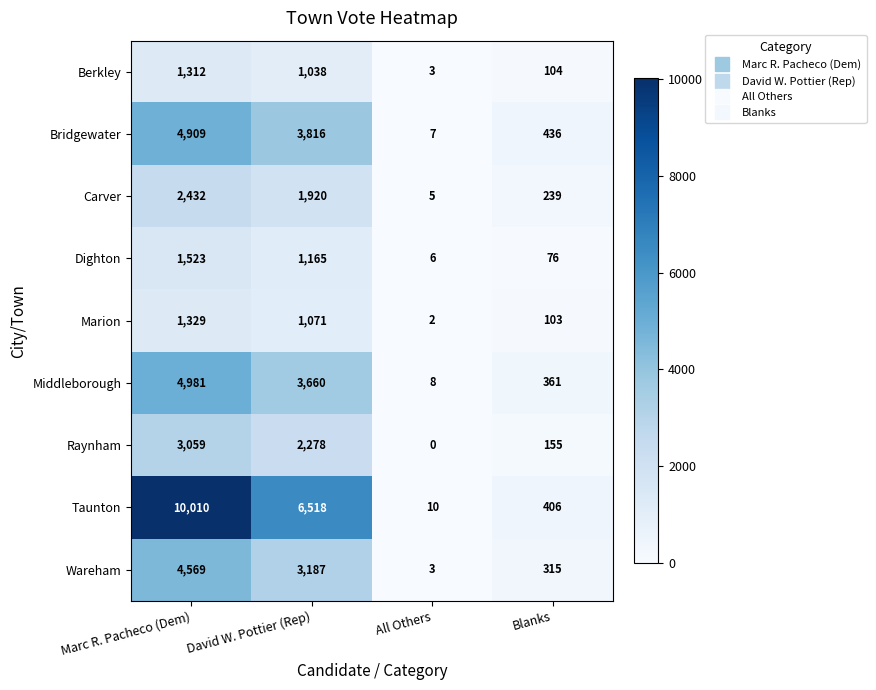

Which series has the largest range (max minus min)?

Taunton